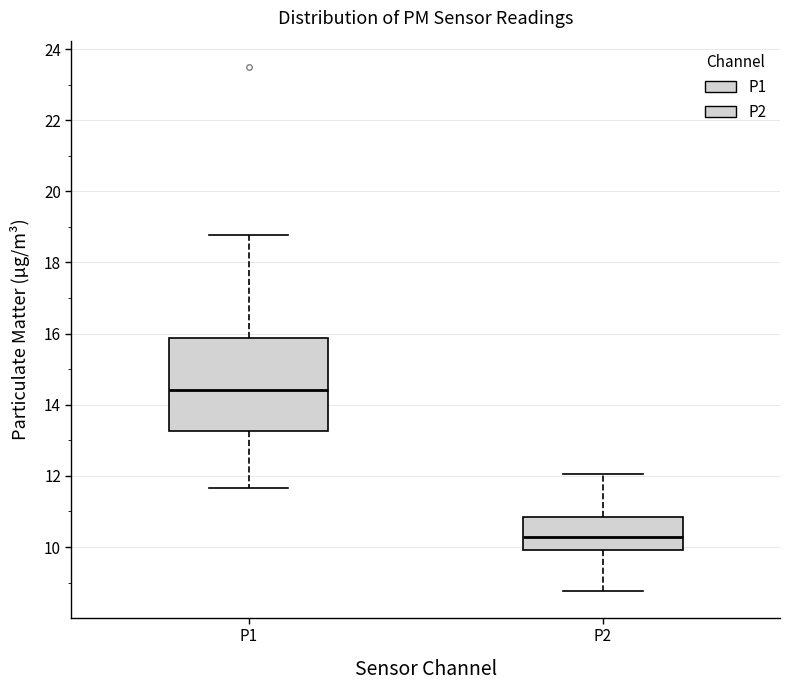

Reading left to right, read every box against the y-axis: the position of its median line, the range the box covers, and the ends of its whiskers. The values are not printed on the chart, so give them approximately, as read against the axis.

P1: median 14.4, box 13.2 to 15.8, whiskers 11.6 to 18.8
P2: median 10.2, box 10.0 to 10.8, whiskers 8.8 to 12.0